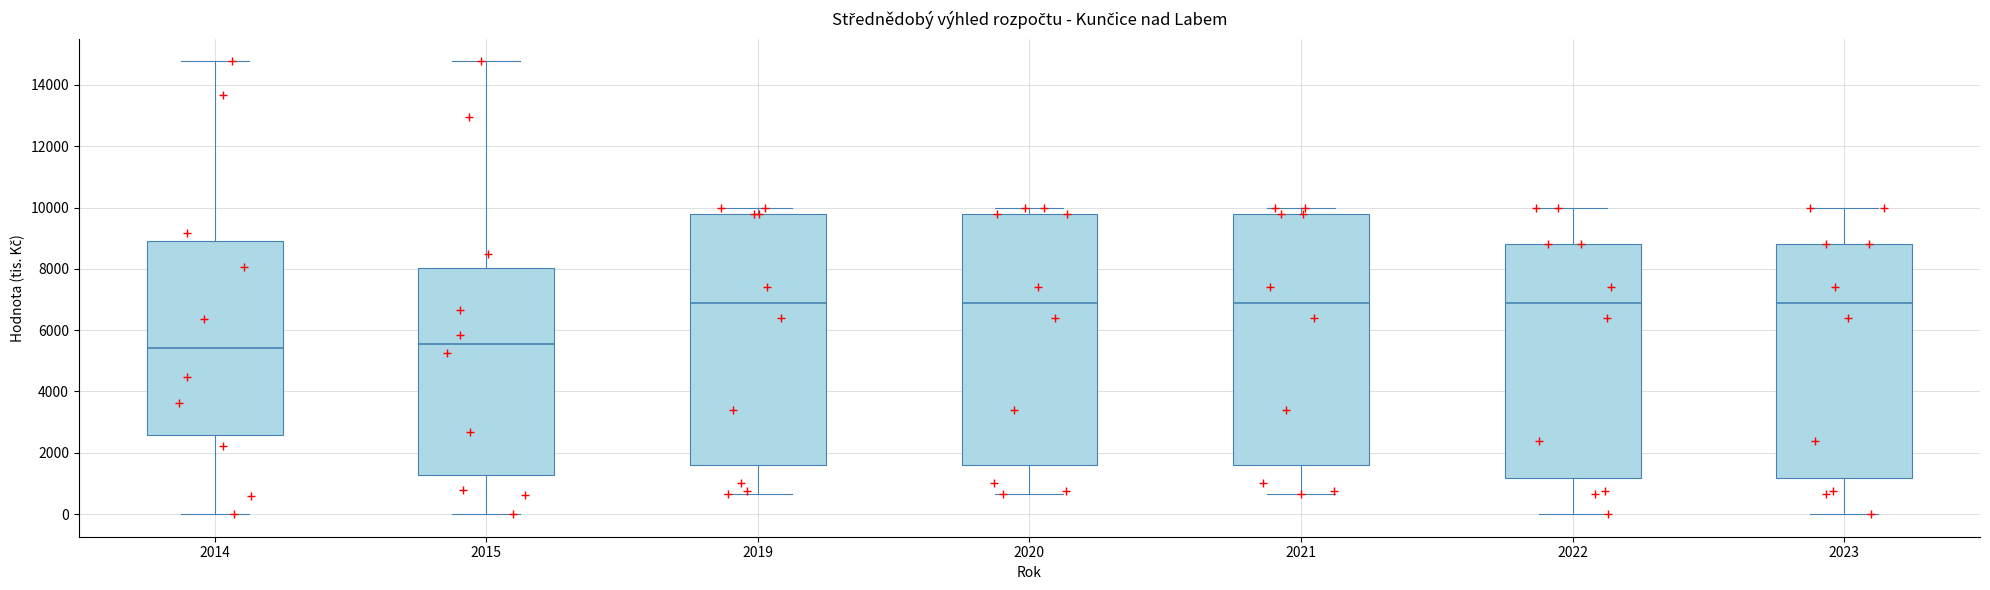

Reading left to right, read every box against the y-axis: the position of its median line, the range the box covers, and the ends of its whiskers. The values are not printed on the chart, so give them approximately, as read against the axis.

2014: median 5400, box 2600 to 9000, whiskers 0 to 14800
2015: median 5600, box 1200 to 8000, whiskers 0 to 14800
2019: median 7000, box 1600 to 9800, whiskers 600 to 10000
2020: median 7000, box 1600 to 9800, whiskers 600 to 10000
2021: median 7000, box 1600 to 9800, whiskers 600 to 10000
2022: median 7000, box 1200 to 8800, whiskers 0 to 10000
2023: median 7000, box 1200 to 8800, whiskers 0 to 10000